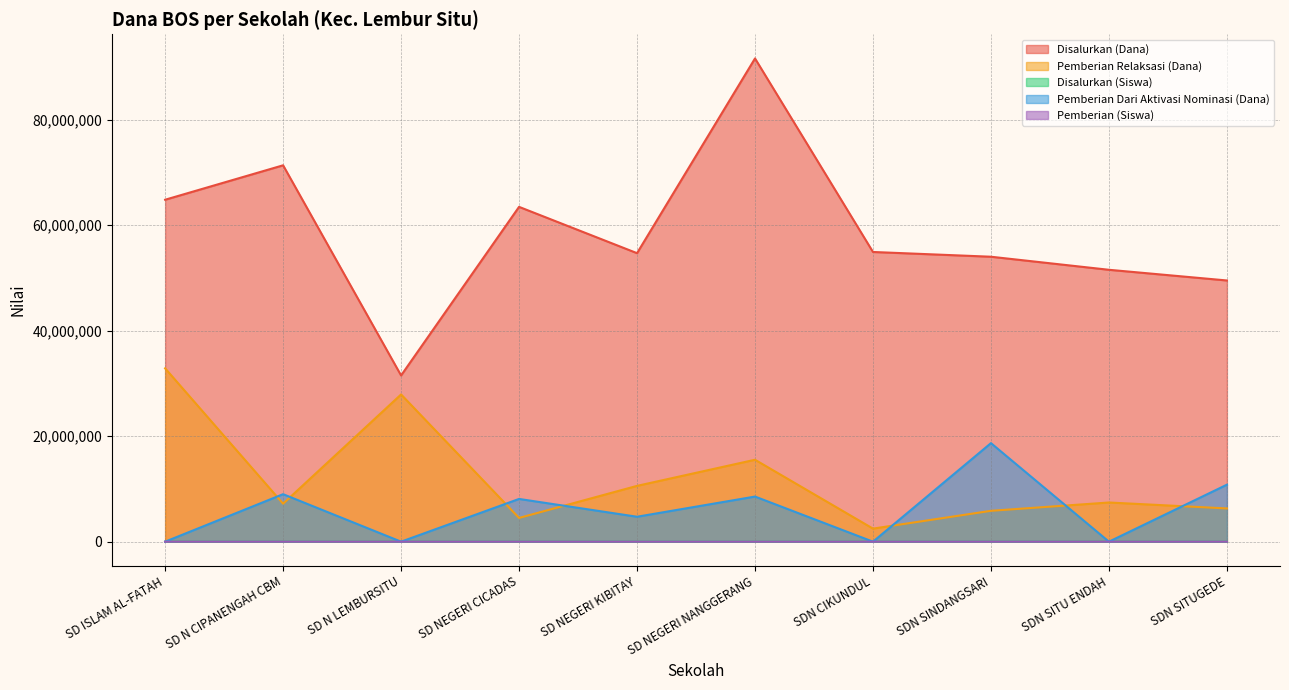

At which category is the sum across all series the highest?

SD NEGERI NANGGERANG